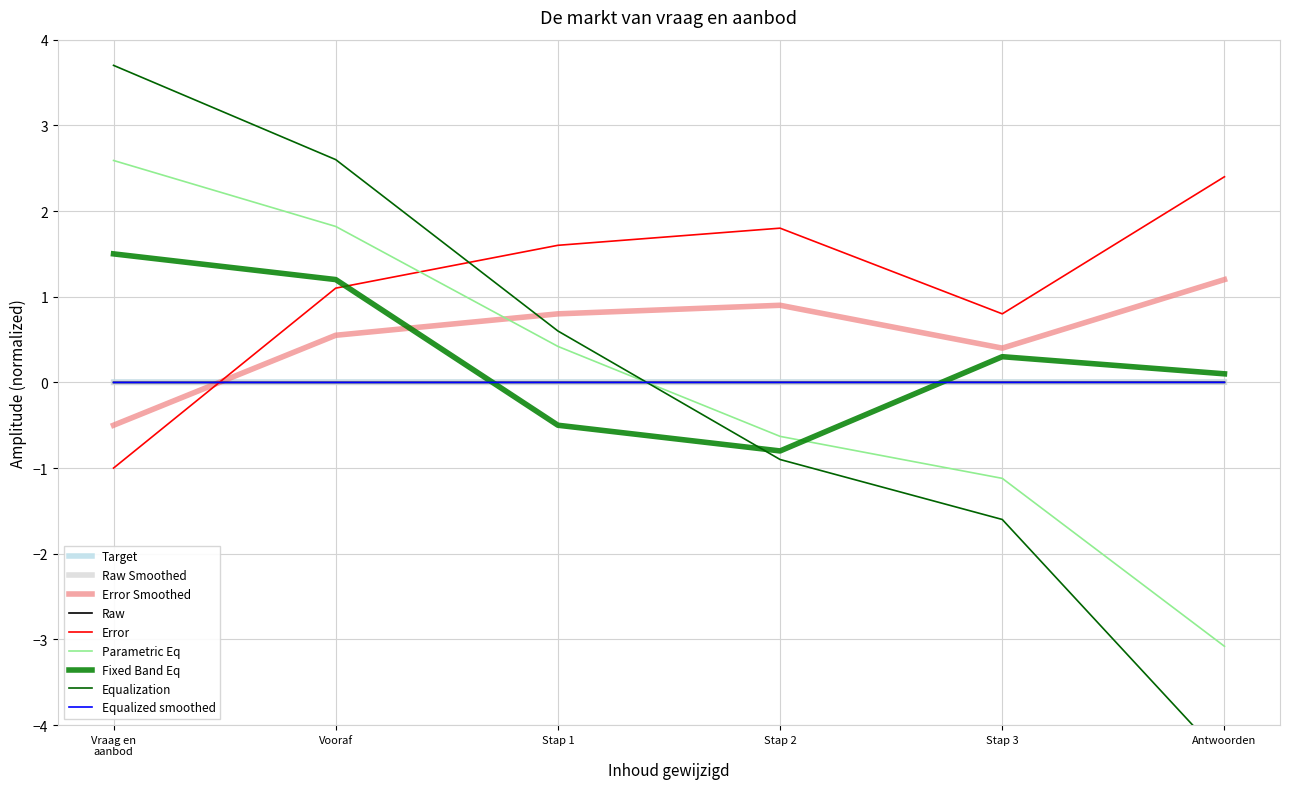

The Raw series shows -0.0 at Vooraf. True or false?

True